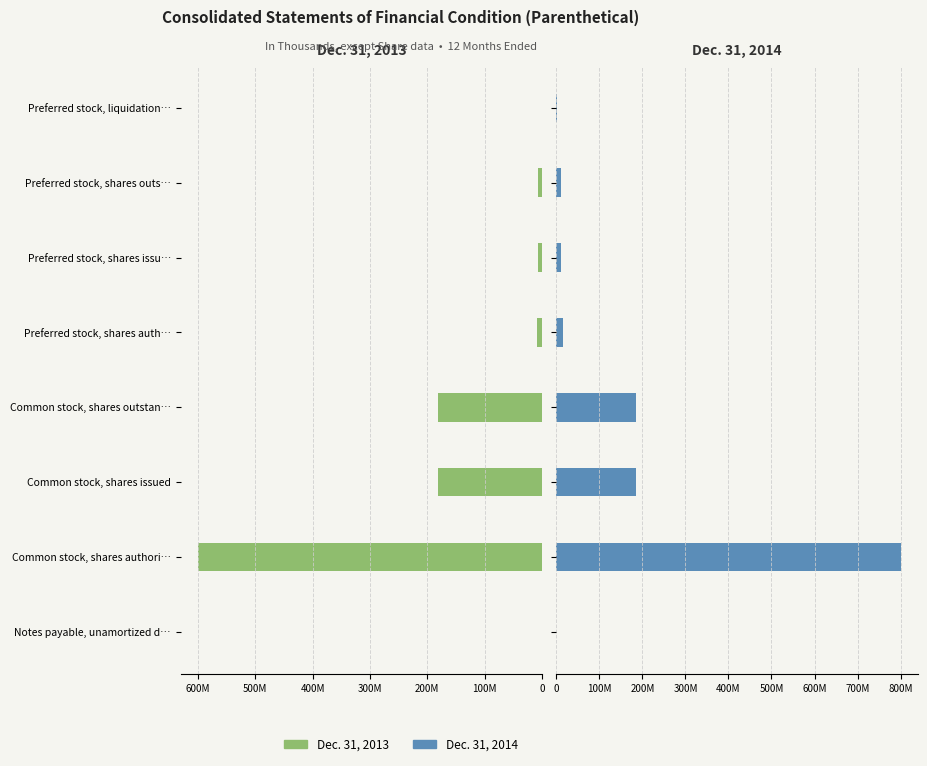

True or false: Dec. 31, 2014 has a value of 11096231 at 500M.

True